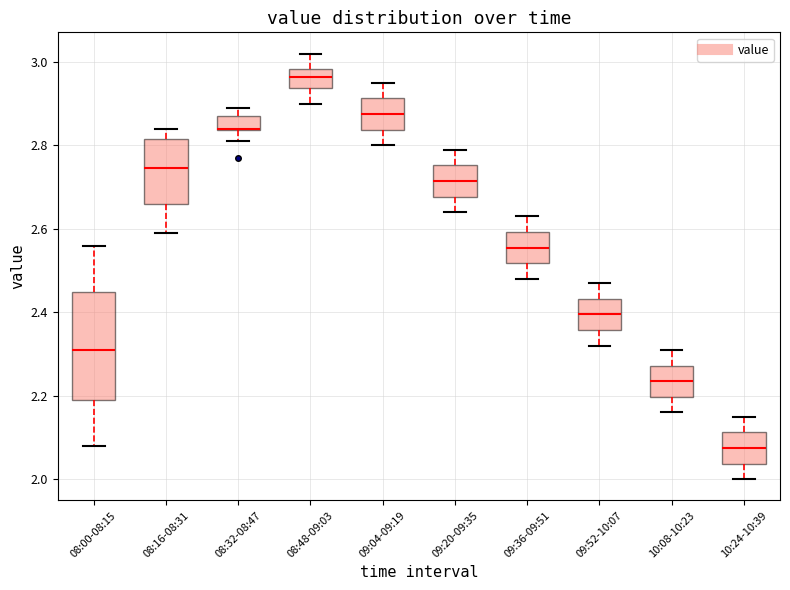

Reading left to right, transcribe this box plot: for each box, give where its median line is, the range the box spans, and where its two whiskers end, as read against the y-axis. The values are not printed on the chart, so give them approximately, as read against the axis.

08:00-08:15: median 2.32, box 2.20 to 2.44, whiskers 2.08 to 2.56
08:16-08:31: median 2.74, box 2.66 to 2.82, whiskers 2.60 to 2.84
08:32-08:47: median 2.84 (drawn on the box's lower edge), box 2.84 to 2.88, whiskers 2.82 to 2.90
08:48-09:03: median 2.96, box 2.94 to 2.98, whiskers 2.90 to 3.02
09:04-09:19: median 2.88, box 2.84 to 2.92, whiskers 2.80 to 2.96
09:20-09:35: median 2.72, box 2.68 to 2.76, whiskers 2.64 to 2.80
09:36-09:51: median 2.56, box 2.52 to 2.60, whiskers 2.48 to 2.64
09:52-10:07: median 2.40, box 2.36 to 2.44, whiskers 2.32 to 2.48
10:08-10:23: median 2.24, box 2.20 to 2.28, whiskers 2.16 to 2.32
10:24-10:39: median 2.08, box 2.04 to 2.12, whiskers 2.00 to 2.16